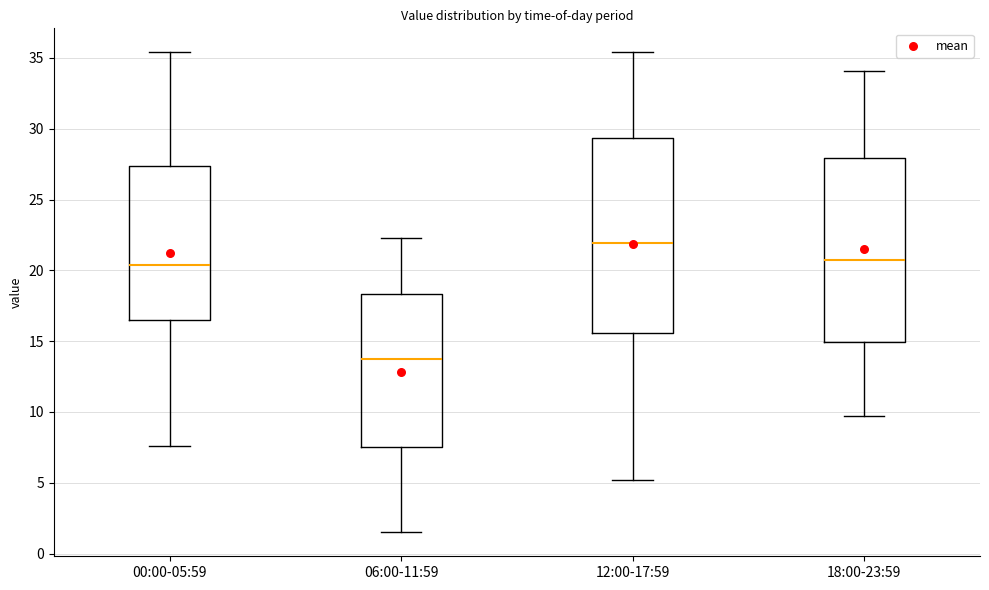

Reading left to right, read every box against the y-axis: the position of its median line, the range the box covers, and the ends of its whiskers. The values are not printed on the chart, so give them approximately, as read against the axis.

00:00-05:59: median 20.5, box 16.5 to 27.5, whiskers 7.5 to 35.5
06:00-11:59: median 14.0, box 7.5 to 18.5, whiskers 1.5 to 22.5
12:00-17:59: median 22.0, box 15.5 to 29.5, whiskers 5.0 to 35.5
18:00-23:59: median 20.5, box 15.0 to 28.0, whiskers 9.5 to 34.0